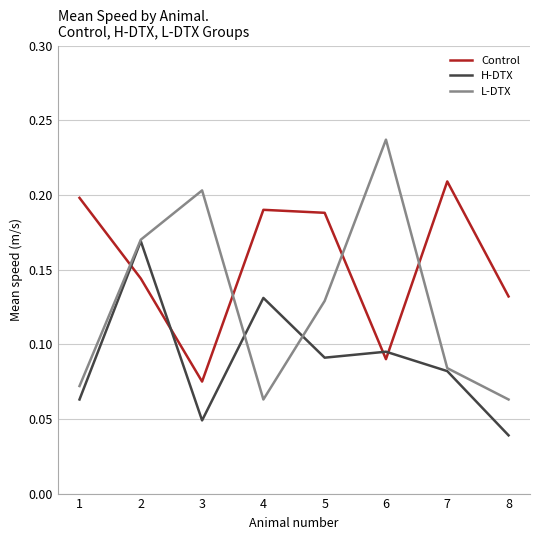

How many intersections are there between H-DTX and Control?

4